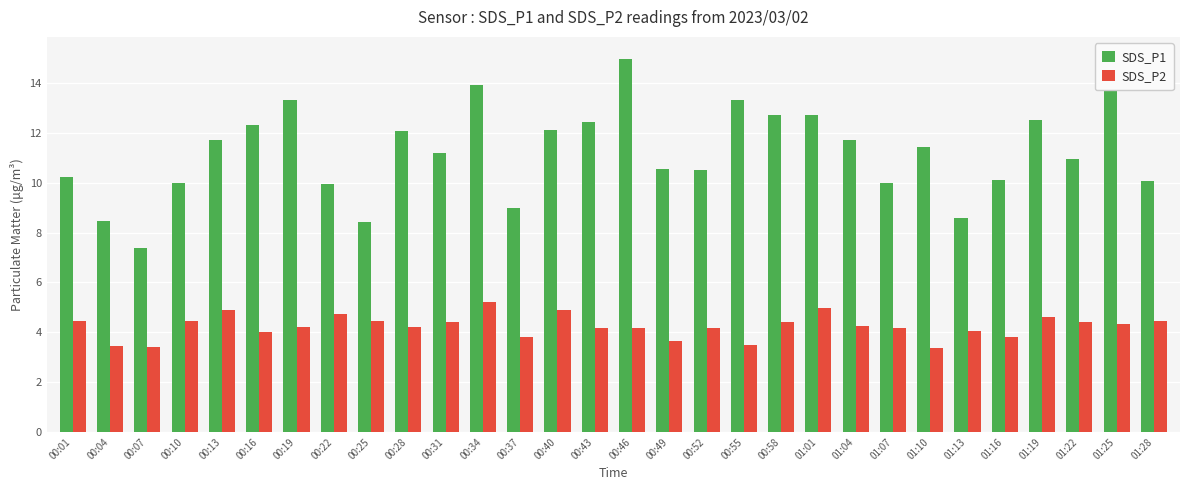

Where does the SDS_P2 series first go above 4?

00:01